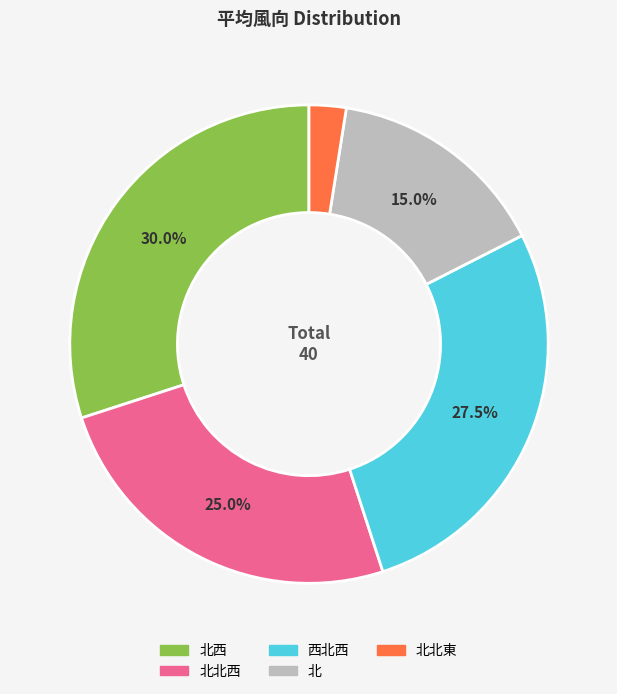

Is there any slice that represents more than half of the pie?

No